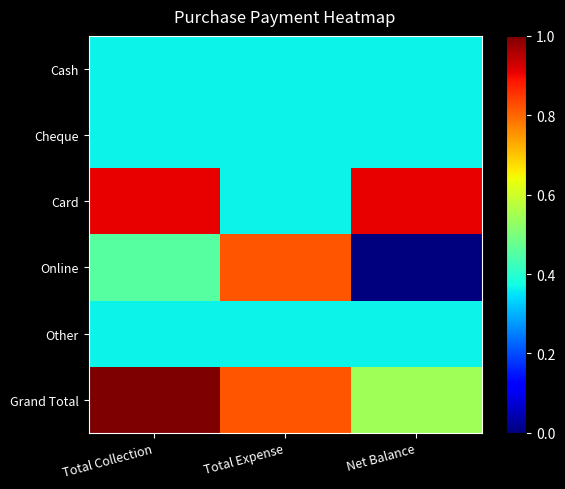

At which category is the sum across all series the highest?

Total Collection